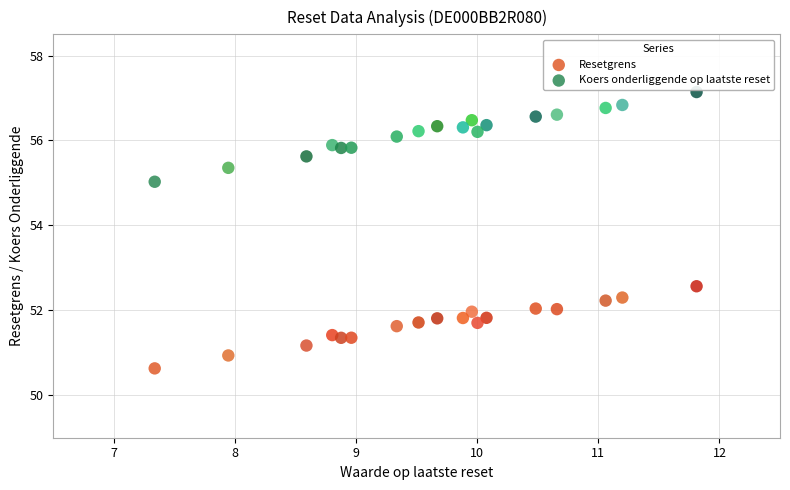

What are all the series names shown in the legend?

Resetgrens, Koers onderliggende op laatste reset